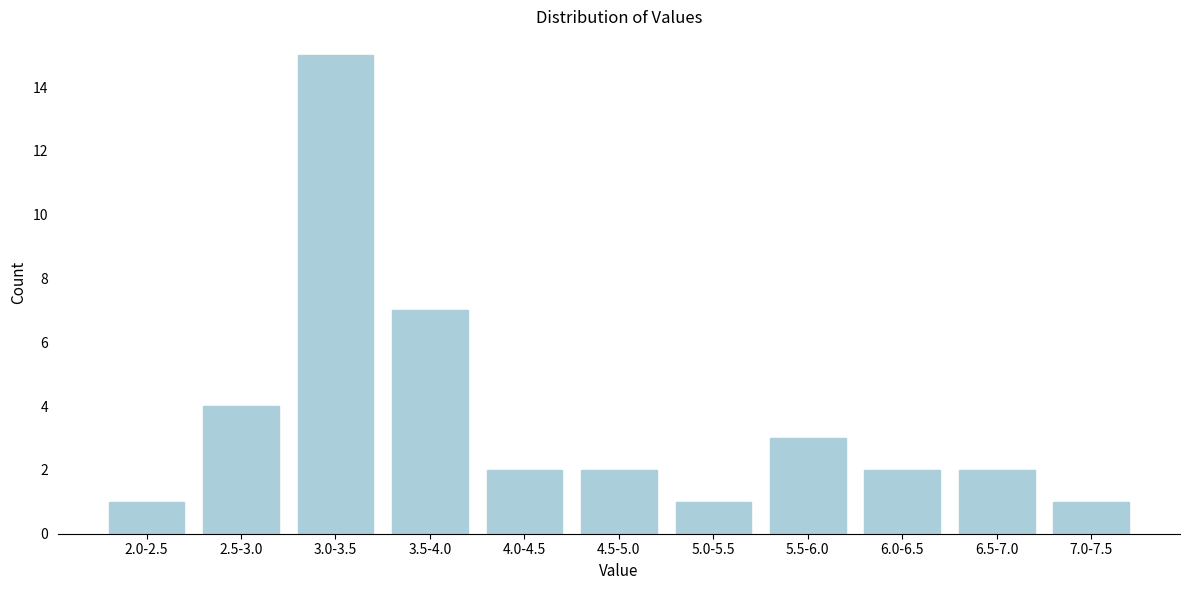

Reading right to left, transcribe all the data shown in this chart.

7.0-7.5=1	6.5-7.0=2	6.0-6.5=2	5.5-6.0=3	5.0-5.5=1	4.5-5.0=2	4.0-4.5=2	3.5-4.0=7	3.0-3.5=15	2.5-3.0=4	2.0-2.5=1